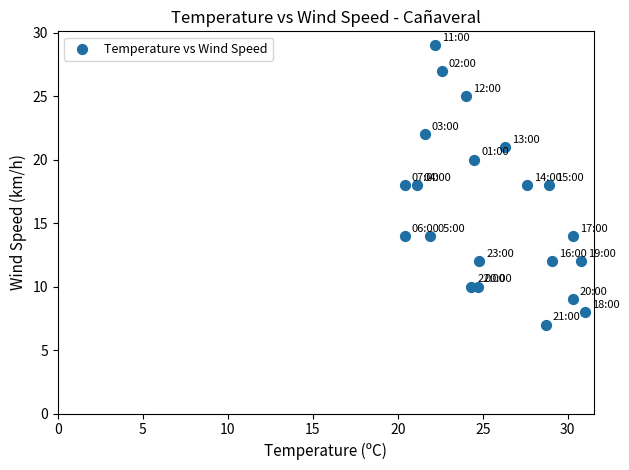

What is the range of Y values (max minus min)?

22